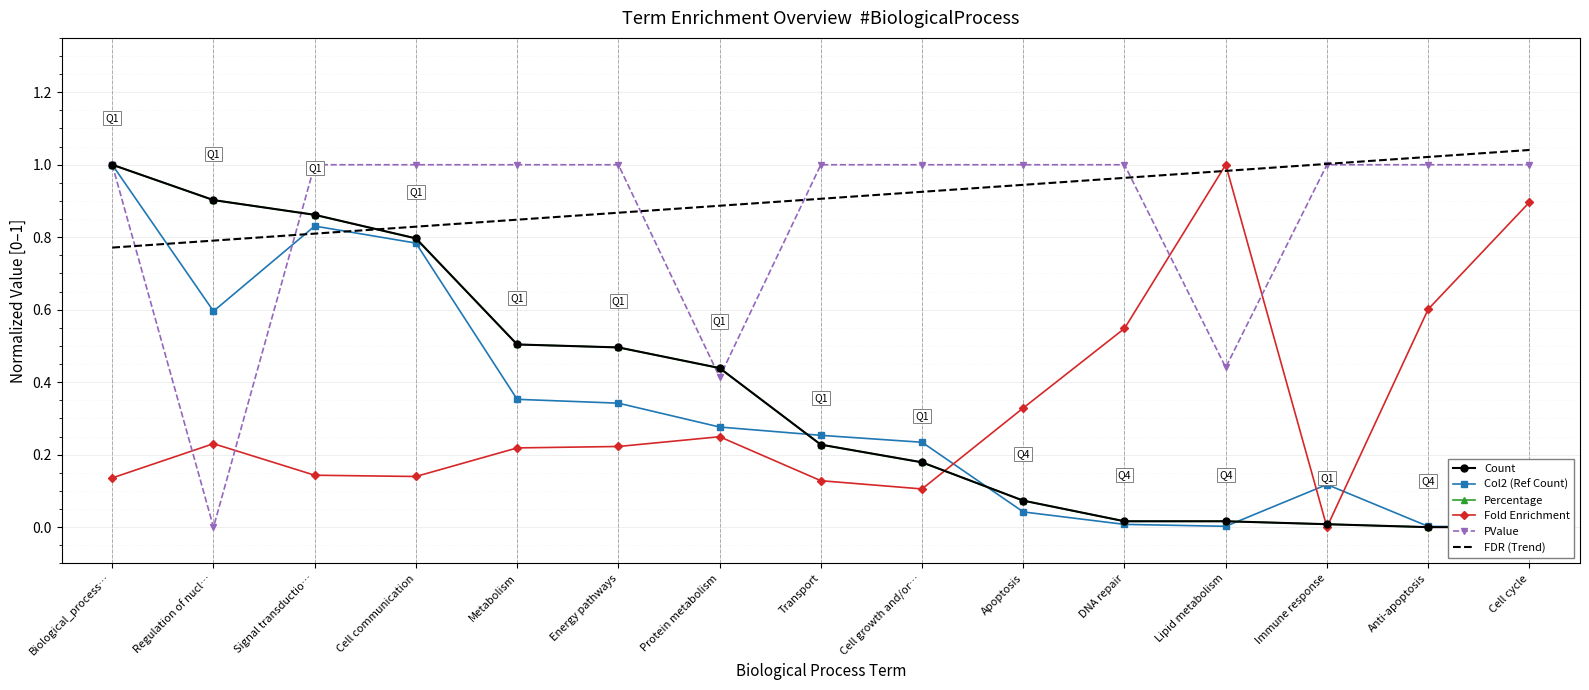

Reading right to left, extract all data points from this chart.

Count: Cell cycle=0.0	Anti-apoptosis=0.0	Immune response=0.0	Lipid metabolism=0.0	DNA repair=0.0	Apoptosis=0.1	Cell growth and/or…=0.2	Transport=0.2	Protein metabolism=0.4	Energy pathways=0.5	Metabolism=0.5	Cell communication=0.8	Signal transductio…=0.9	Regulation of nucl…=0.9	Biological_process…=1.0
Col2 (Ref Count): Cell cycle=0.0	Anti-apoptosis=0.0	Immune response=0.1	Lipid metabolism=0.0	DNA repair=0.0	Apoptosis=0.0	Cell growth and/or…=0.2	Transport=0.3	Protein metabolism=0.3	Energy pathways=0.3	Metabolism=0.4	Cell communication=0.8	Signal transductio…=0.8	Regulation of nucl…=0.6	Biological_process…=1.0
Percentage: Cell cycle=0.0	Anti-apoptosis=0.0	Immune response=0.0	Lipid metabolism=0.0	DNA repair=0.0	Apoptosis=0.1	Cell growth and/or…=0.2	Transport=0.2	Protein metabolism=0.4	Energy pathways=0.5	Metabolism=0.5	Cell communication=0.8	Signal transductio…=0.9	Regulation of nucl…=0.9	Biological_process…=1.0
Fold Enrichment: Cell cycle=0.9	Anti-apoptosis=0.6	Immune response=0.0	Lipid metabolism=1.0	DNA repair=0.5	Apoptosis=0.3	Cell growth and/or…=0.1	Transport=0.1	Protein metabolism=0.2	Energy pathways=0.2	Metabolism=0.2	Cell communication=0.1	Signal transductio…=0.1	Regulation of nucl…=0.2	Biological_process…=0.1
PValue: Cell cycle=1.0	Anti-apoptosis=1.0	Immune response=1.0	Lipid metabolism=0.4	DNA repair=1.0	Apoptosis=1.0	Cell growth and/or…=1.0	Transport=1.0	Protein metabolism=0.4	Energy pathways=1.0	Metabolism=1.0	Cell communication=1.0	Signal transductio…=1.0	Regulation of nucl…=0.0	Biological_process…=1.0
FDR (Trend): Cell cycle=1.0	Anti-apoptosis=1.0	Immune response=1.0	Lipid metabolism=1.0	DNA repair=1.0	Apoptosis=0.9	Cell growth and/or…=0.9	Transport=0.9	Protein metabolism=0.9	Energy pathways=0.9	Metabolism=0.8	Cell communication=0.8	Signal transductio…=0.8	Regulation of nucl…=0.8	Biological_process…=0.8